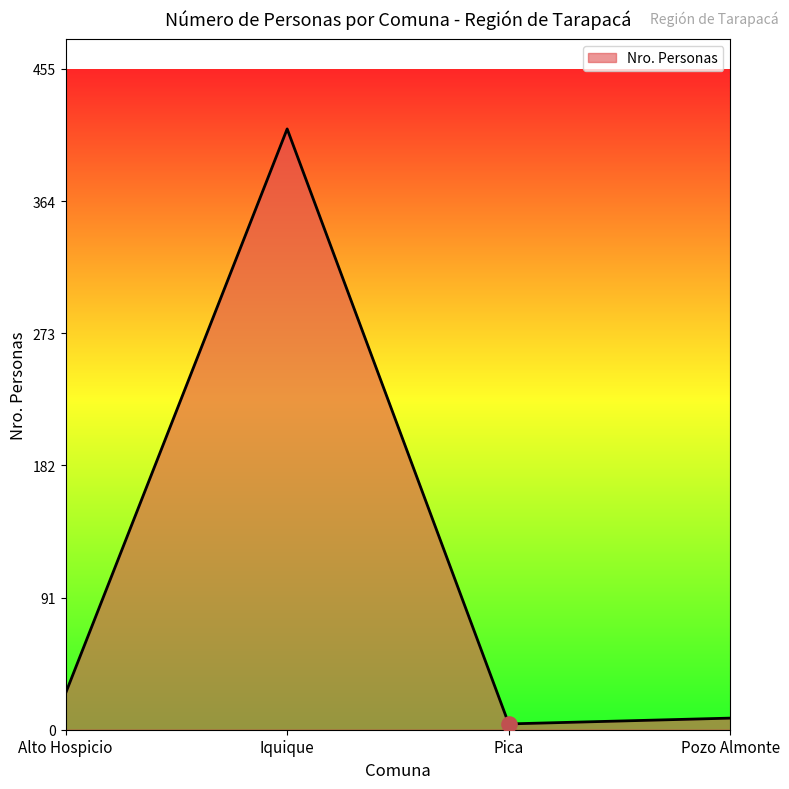

What is the ratio of the value at Alto Hospicio to the value at Pozo Almonte?

3.1